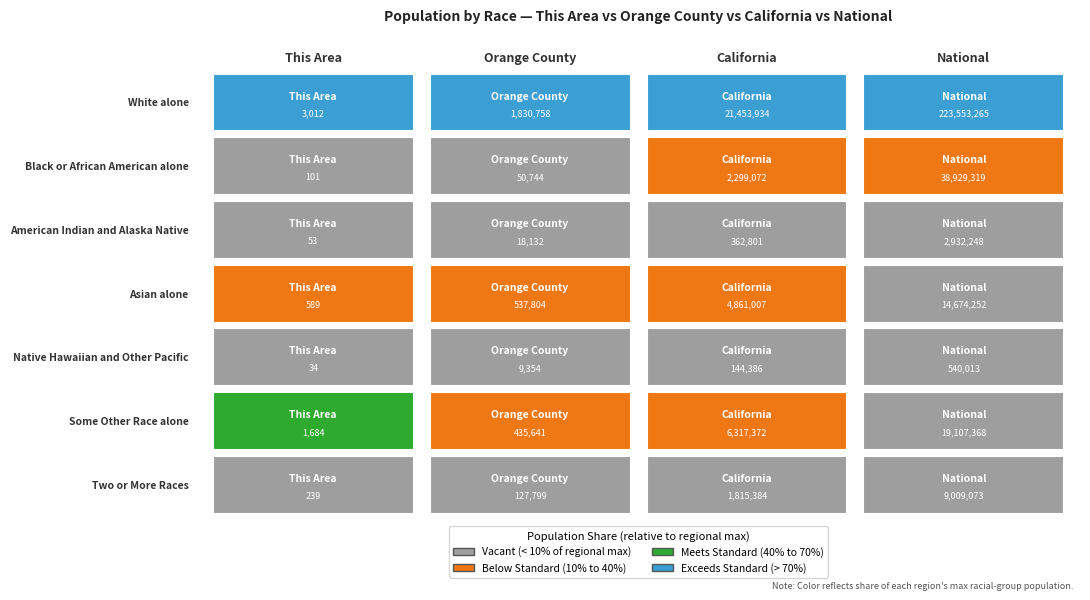

Which series has the largest range (max minus min)?

White alone